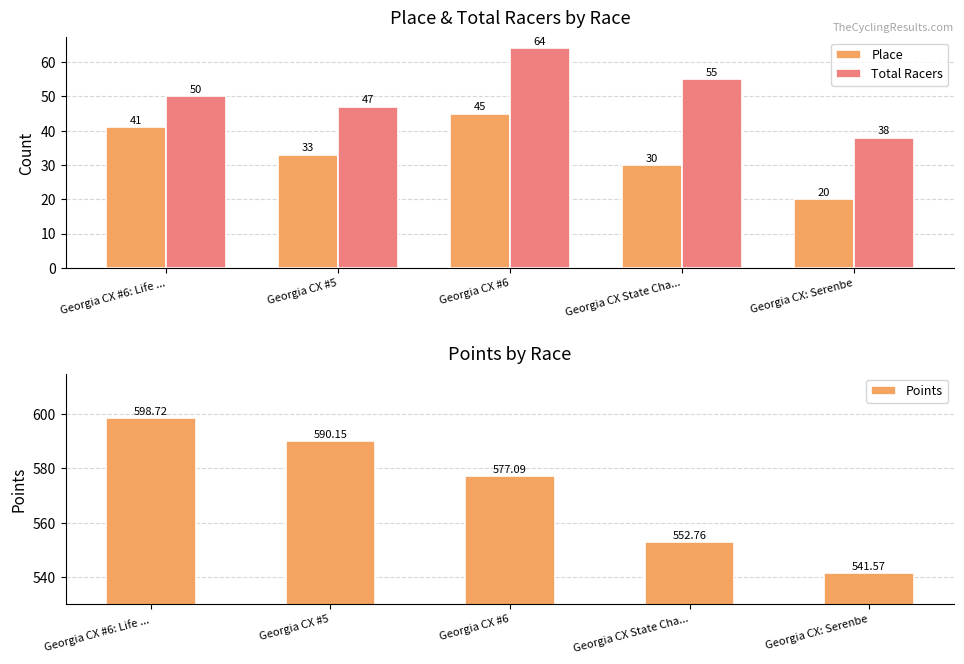

The value of Points at Georgia CX #6 is 577.1. True or false?

True